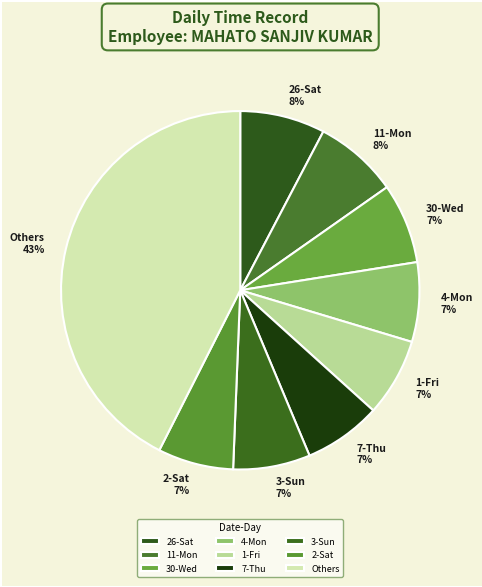

Is it true that 7-Thu is 7% of the pie?

True